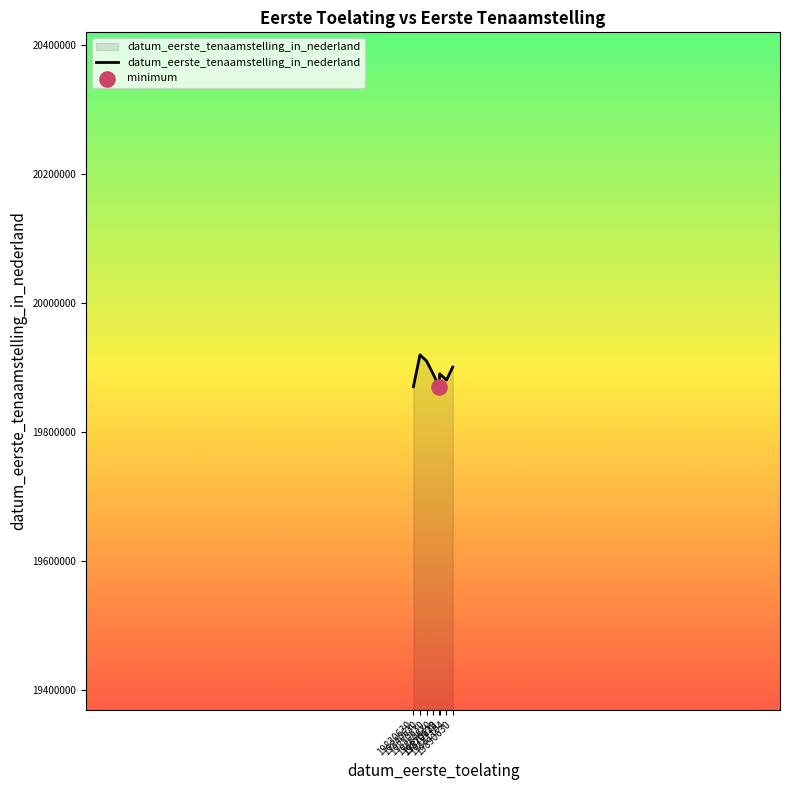

What is the change in value from 19870630 to 19881104?

-9717